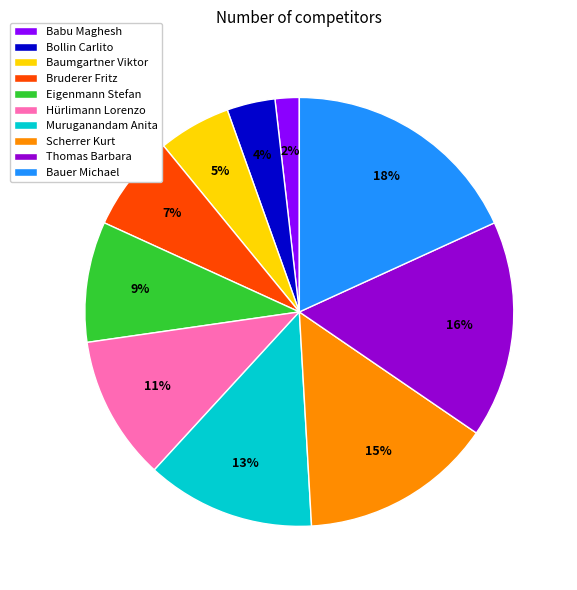

To the nearest percent, what portion does Thomas Barbara represent?

16%